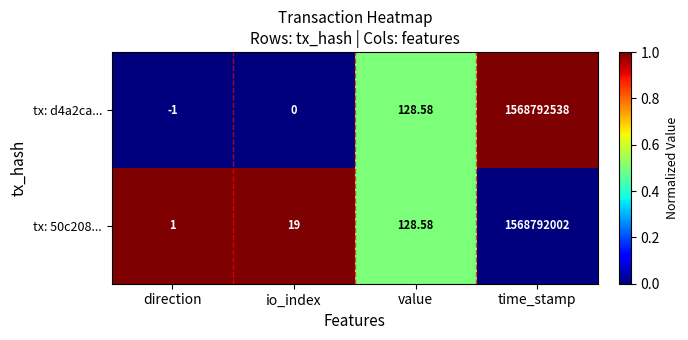

How many values in the tx: 50c208... series exceed 128?

2